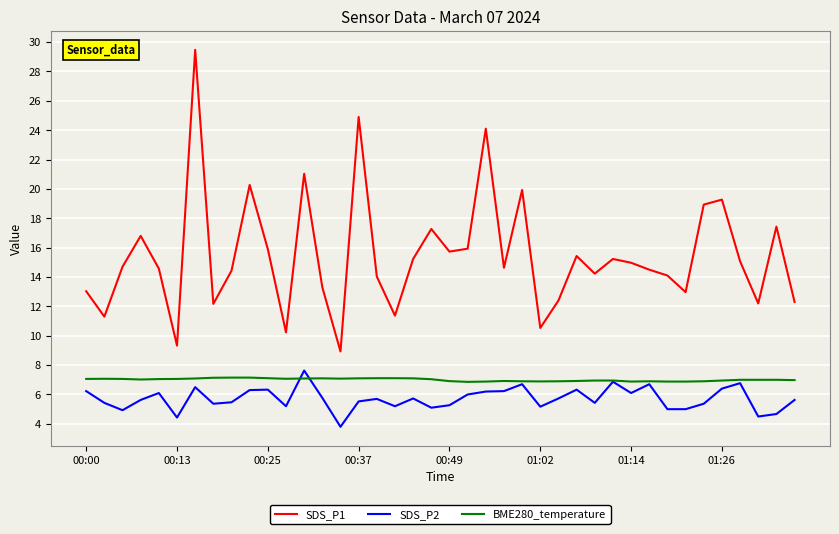

Which series has the largest total across all categories?

SDS_P1